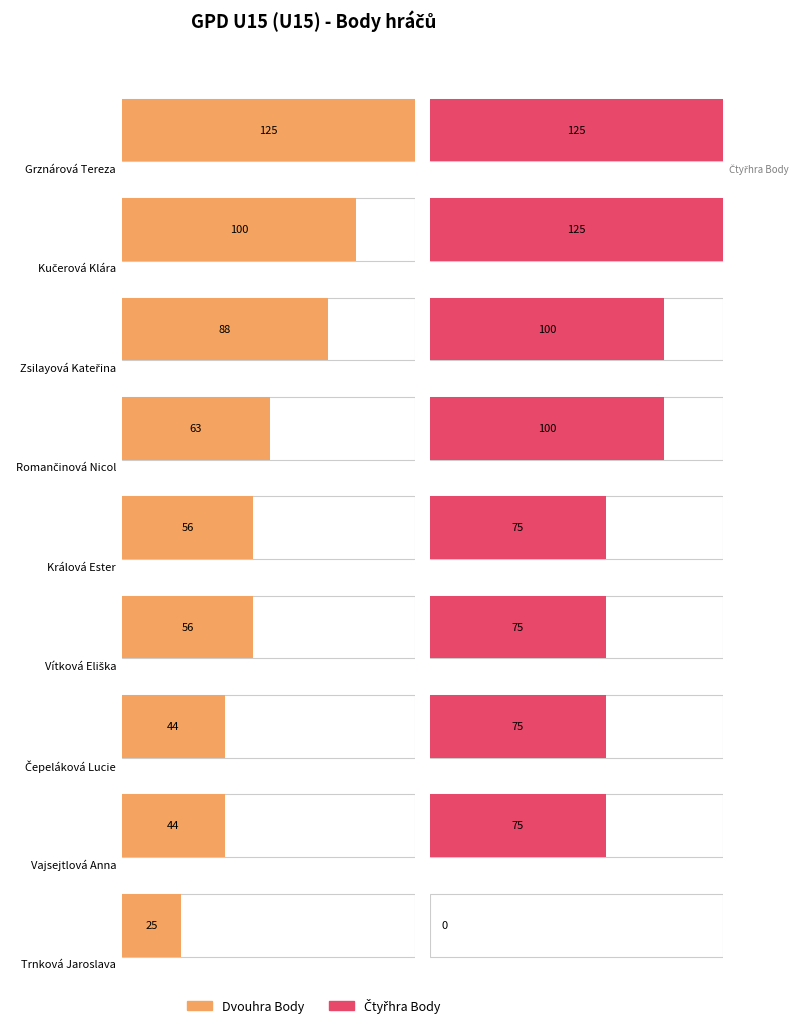

Reading left to right, transcribe all the data shown in this chart.

Dvouhra Body: Grznárová Tereza=125	Kučerová Klára=100	Zsilayová Kateřina=88	Romančinová Nicol=63	Králová Ester=56	Vítková Eliška=56	Čepeláková Lucie=44	Vajsejtlová Anna=44	Trnková Jaroslava=25
Čtyřhra Body: Grznárová Tereza=125	Kučerová Klára=125	Zsilayová Kateřina=100	Romančinová Nicol=100	Králová Ester=75	Vítková Eliška=75	Čepeláková Lucie=75	Vajsejtlová Anna=75	Trnková Jaroslava=0